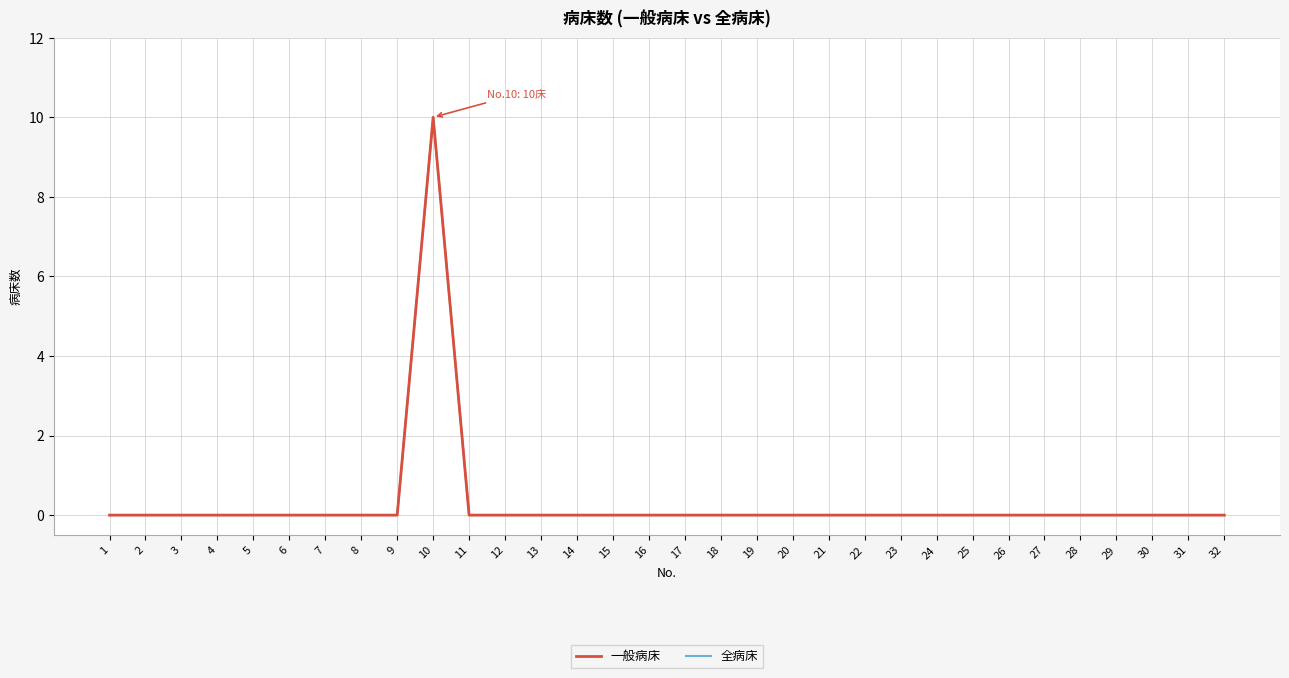

At 3, list the series in order from largest to smallest.

一般病床, 全病床